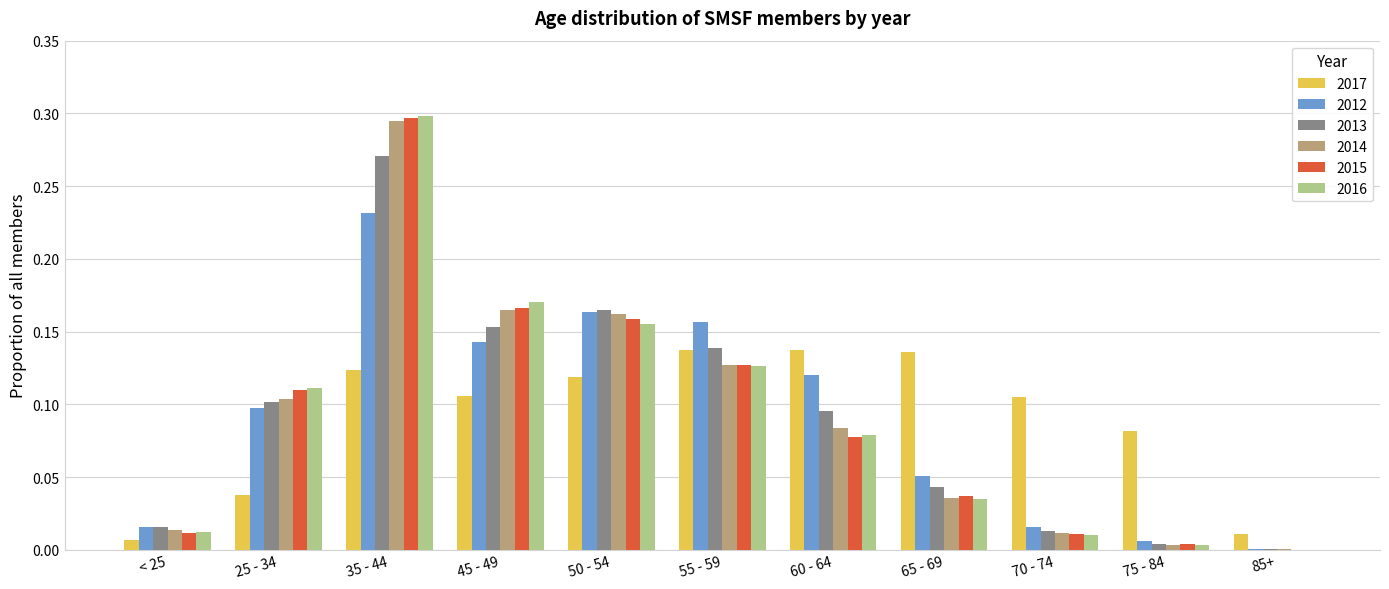

At which category is the sum across all series the highest?

35 - 44